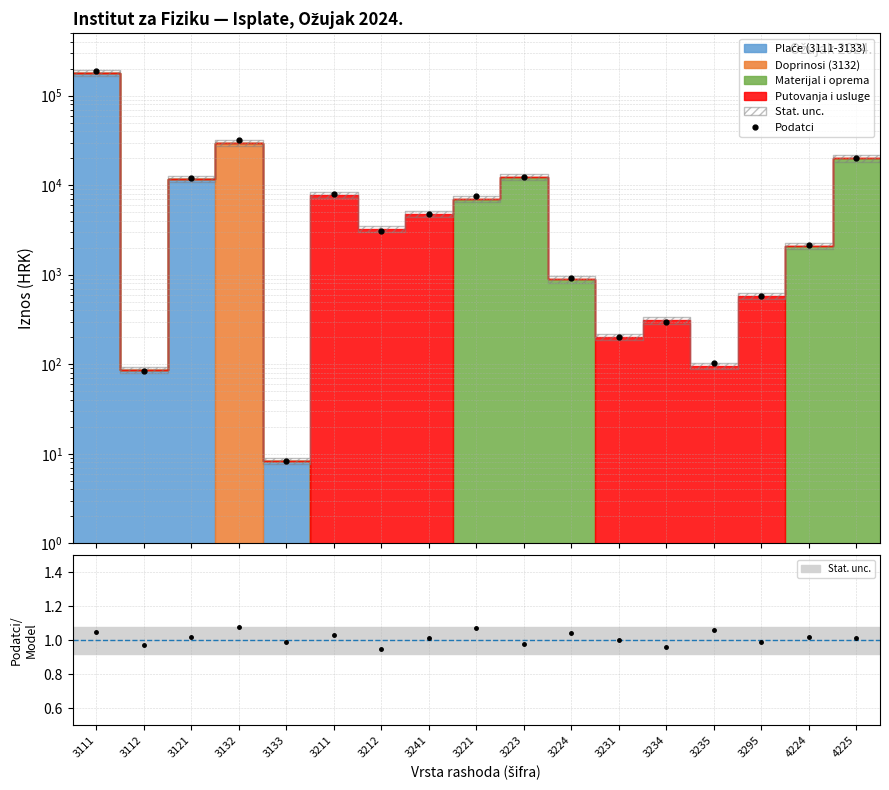

What is the difference between the second highest and minimum values?

31886.3